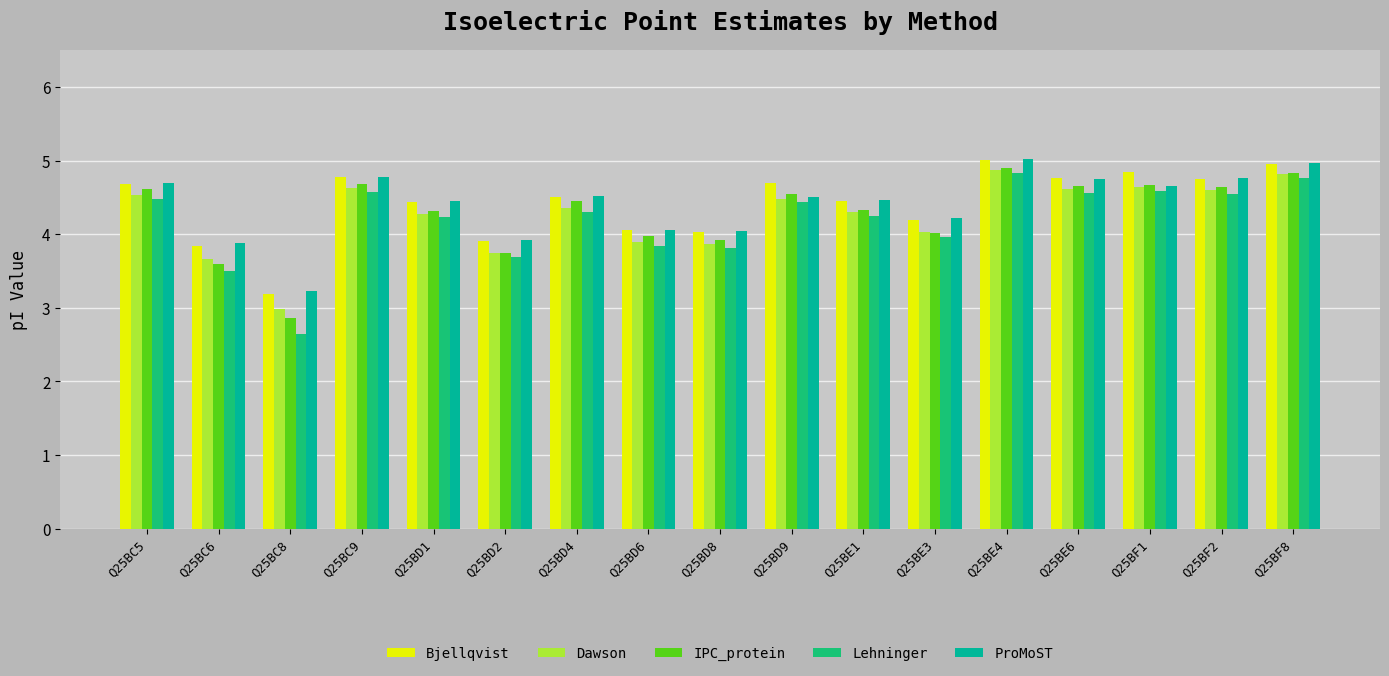

What is the spread (max minus min) of values at Q25BD9?

0.3